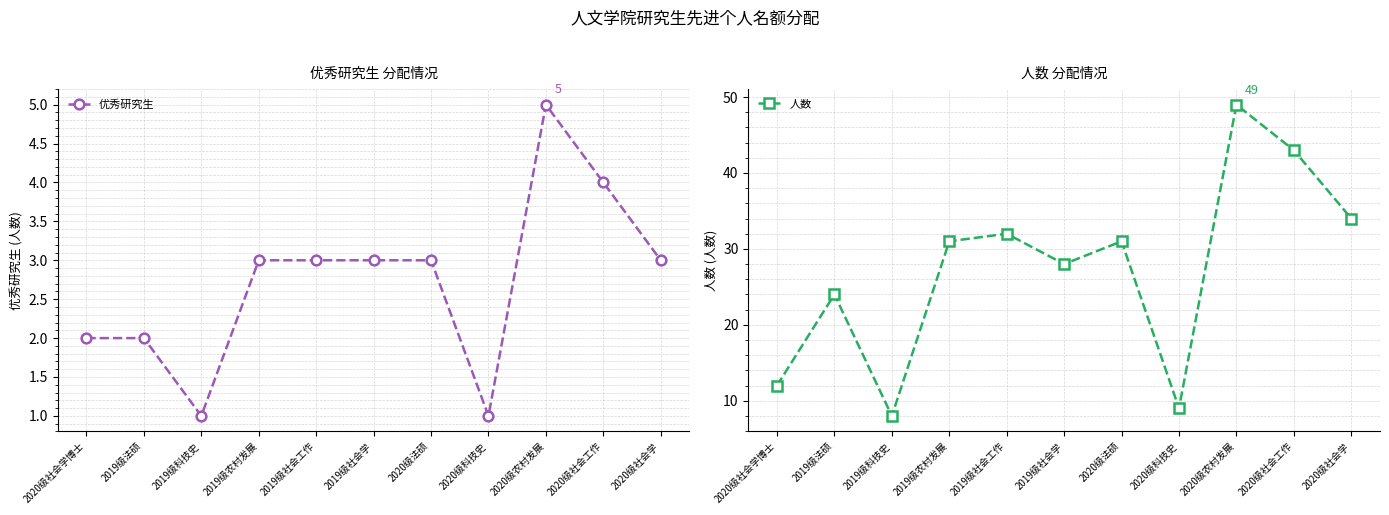

Rank the series at 2020级法硕 from lowest to highest value.

优秀研究生, 人数